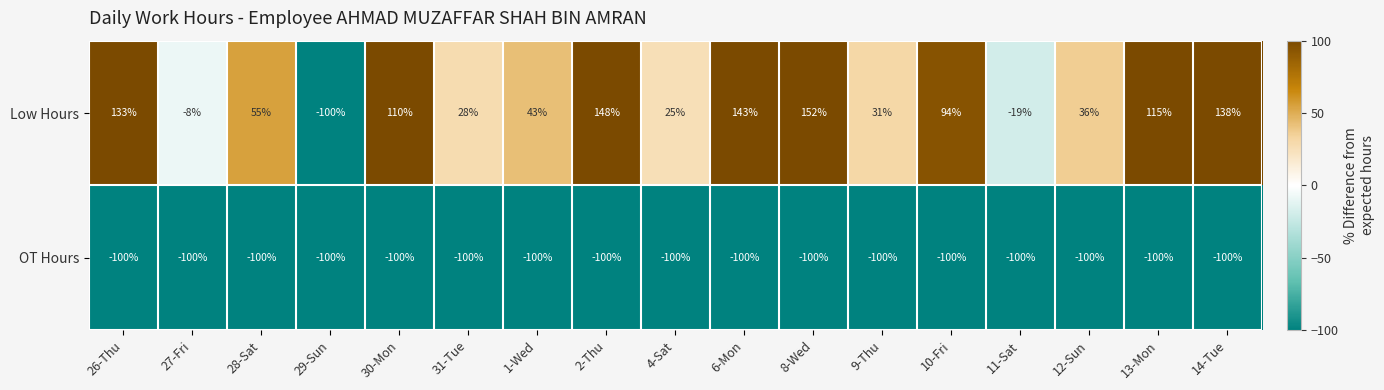

The Low Hours series shows 26 at 28-Sat. True or false?

False